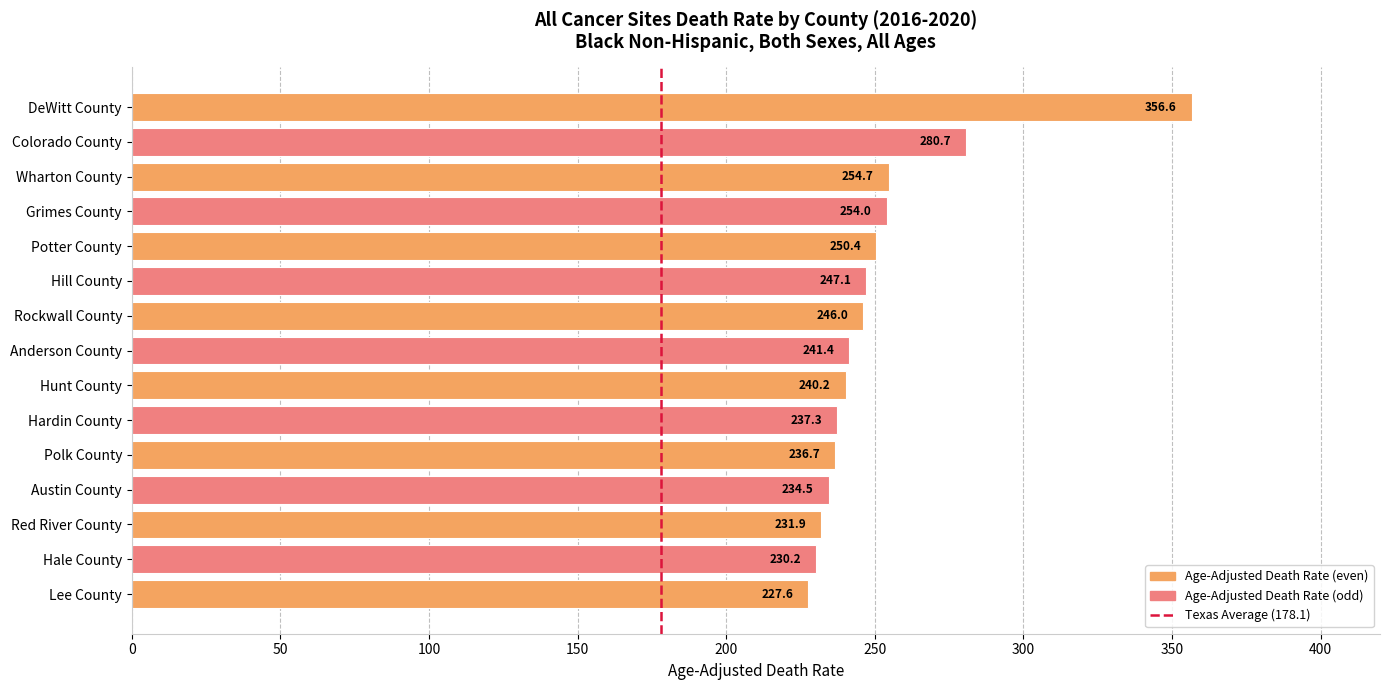

What is the label of the 10th bar from the bottom?

Hill County